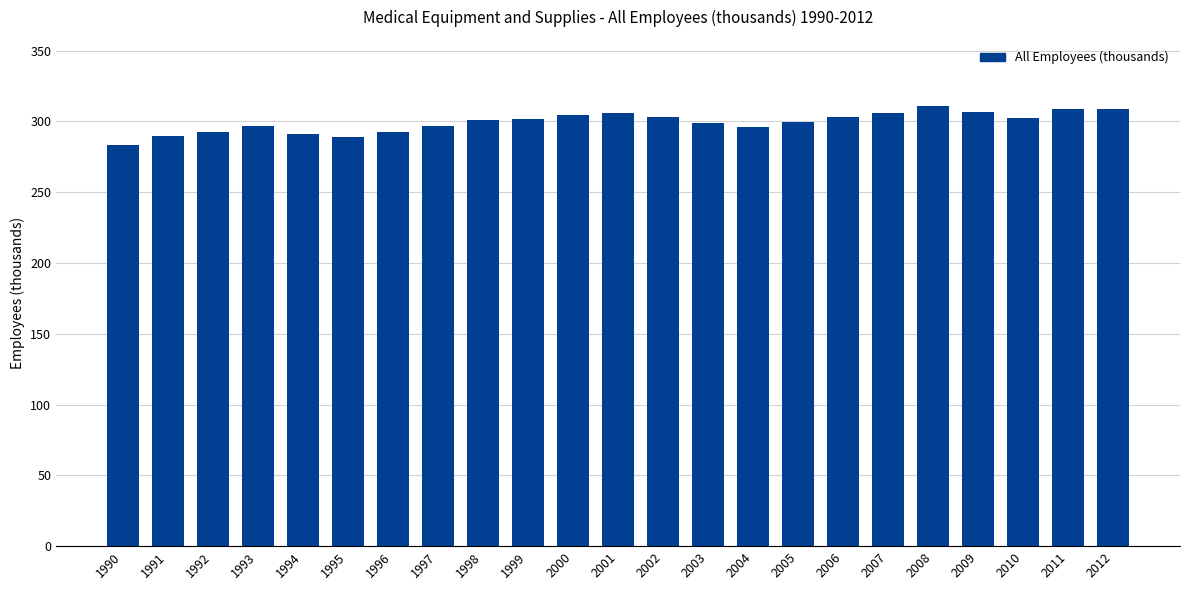

What value does the data have at 2000?

304.9